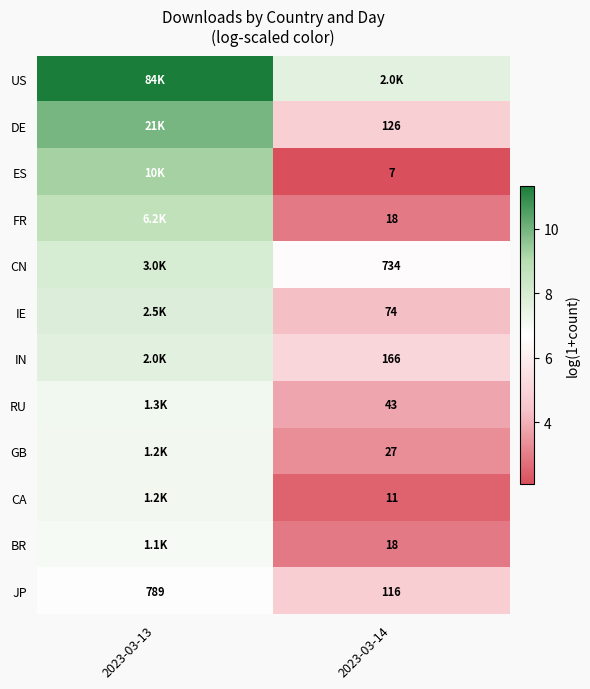

At which label does US first exceed 11?

2023-03-13